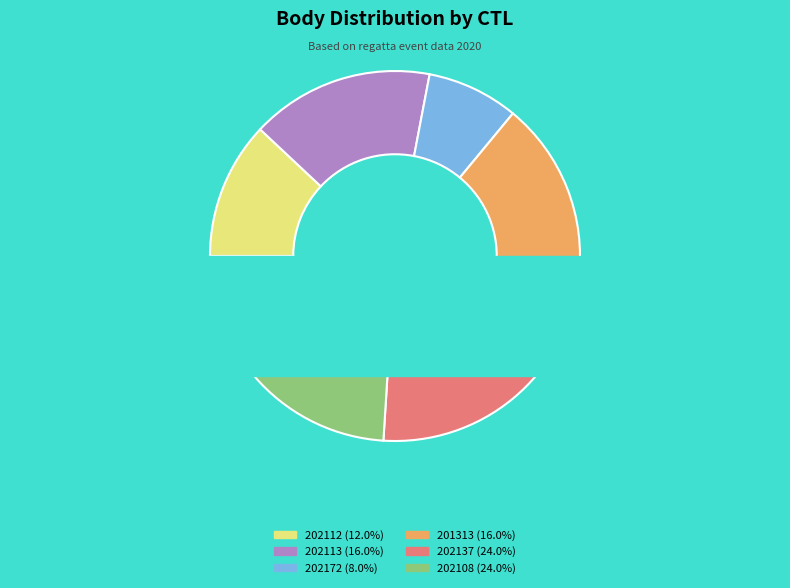

To the nearest percent, what is the difference between the largest and smallest slice percentages?

16%